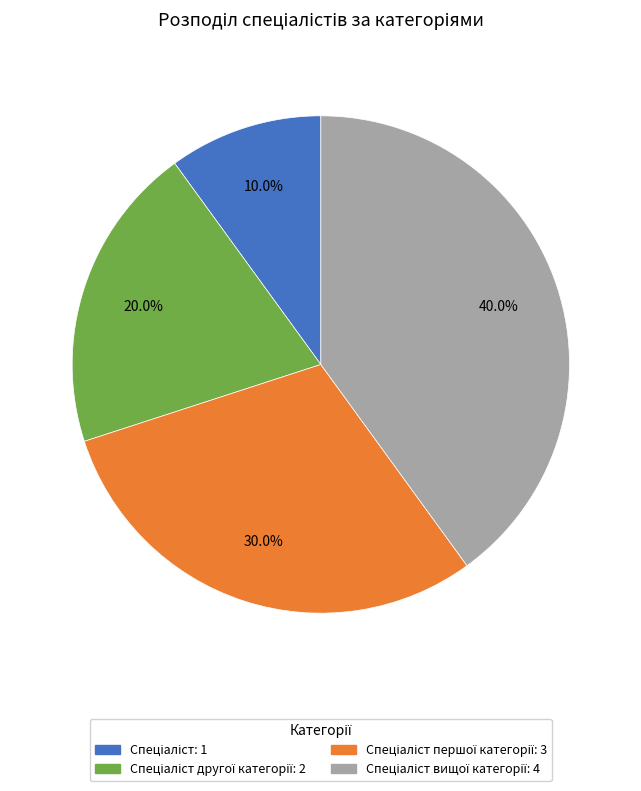

How many segments does this pie chart have?

4